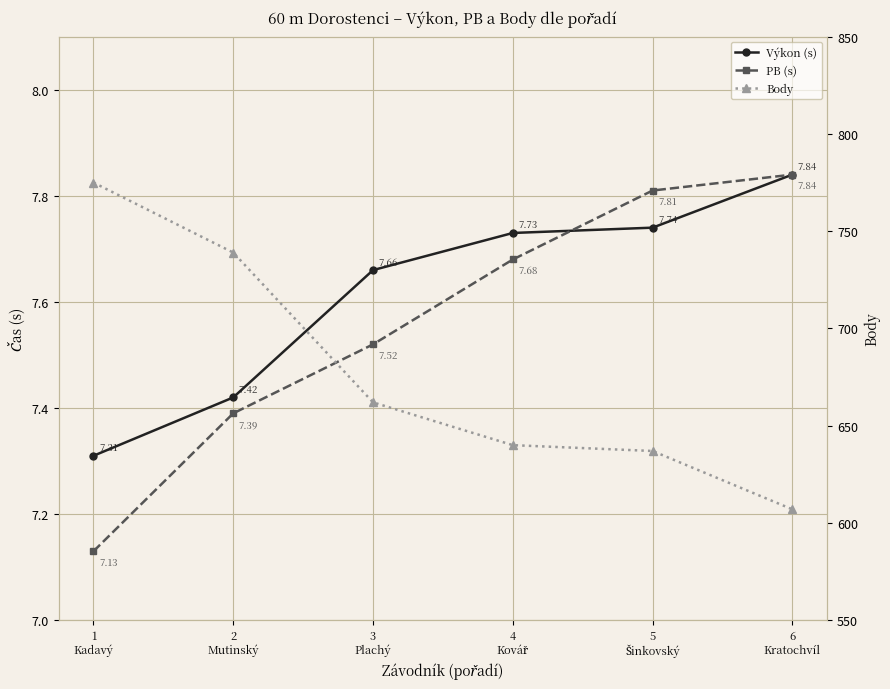

What is the total value across all series at 5
Šinkovský?

652.5